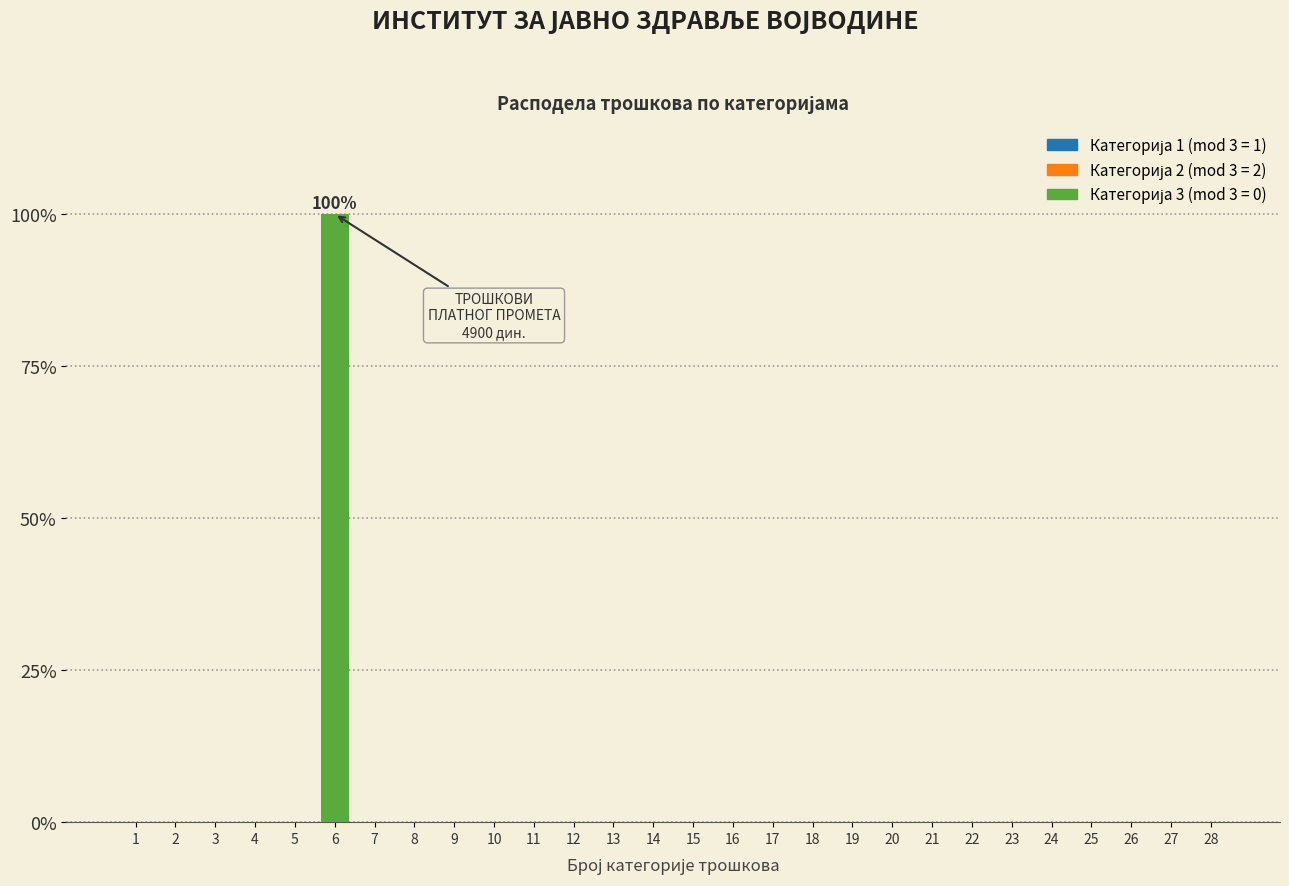

Reading right to left, transcribe all the data shown in this chart.

28=0	27=0	26=0	25=0	24=0	23=0	22=0	21=0	20=0	19=0	18=0	17=0	16=0	15=0	14=0	13=0	12=0	11=0	10=0	9=0	8=0	7=0	6=100	5=0	4=0	3=0	2=0	1=0